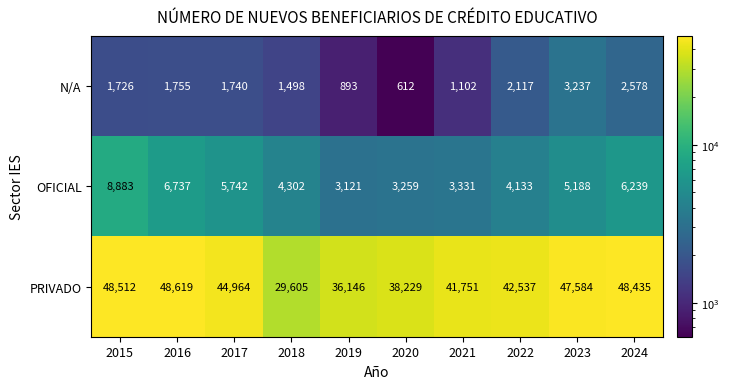

List the labels in order of PRIVADO value, largest first.

2016, 2015, 2024, 2023, 2017, 2022, 2021, 2020, 2019, 2018